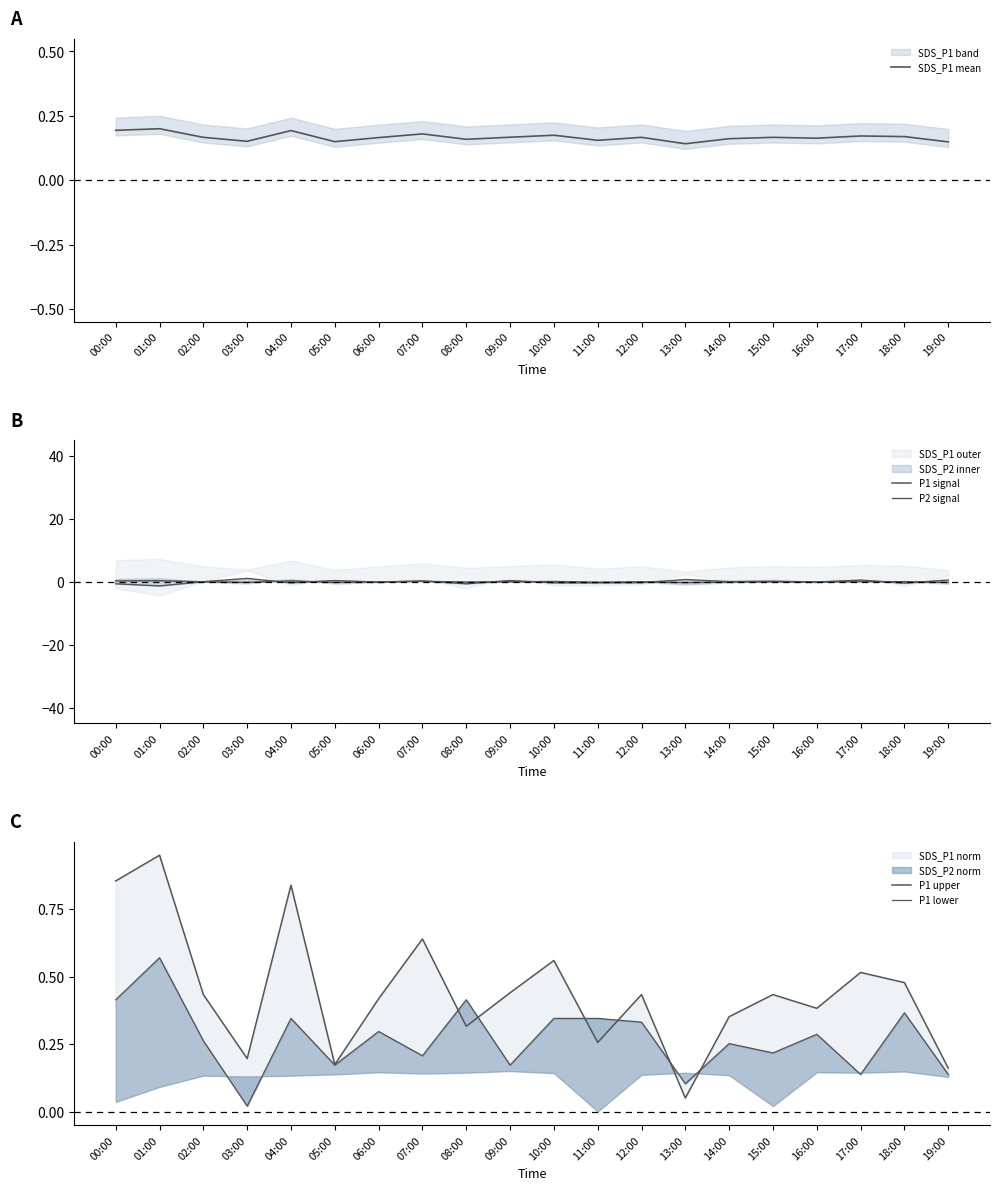

Which label corresponds to the smallest value in the chart?

01:00